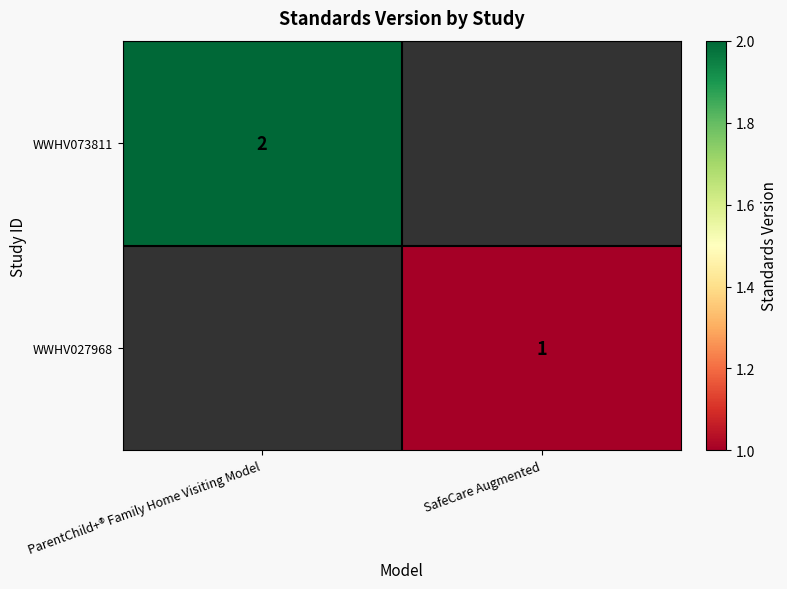

Is the value of WWHV027968 at SafeCare Augmented greater than the value of WWHV073811 at ParentChild+® Family Home Visiting Model?

No